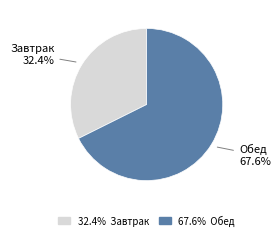

Is there any slice that represents more than half of the pie?

Yes